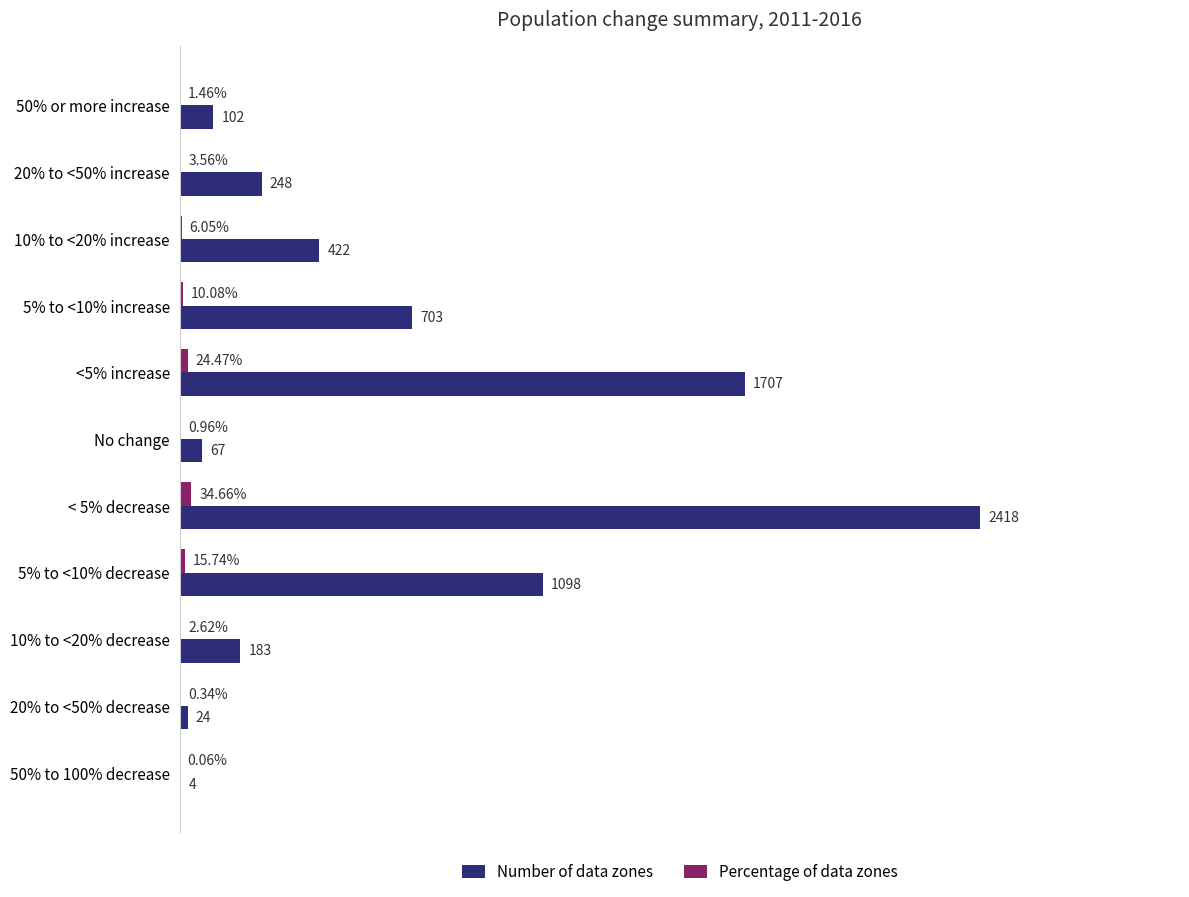

Which series changed the most between 20% to <50% increase and 50% to 100% decrease?

Number of data zones